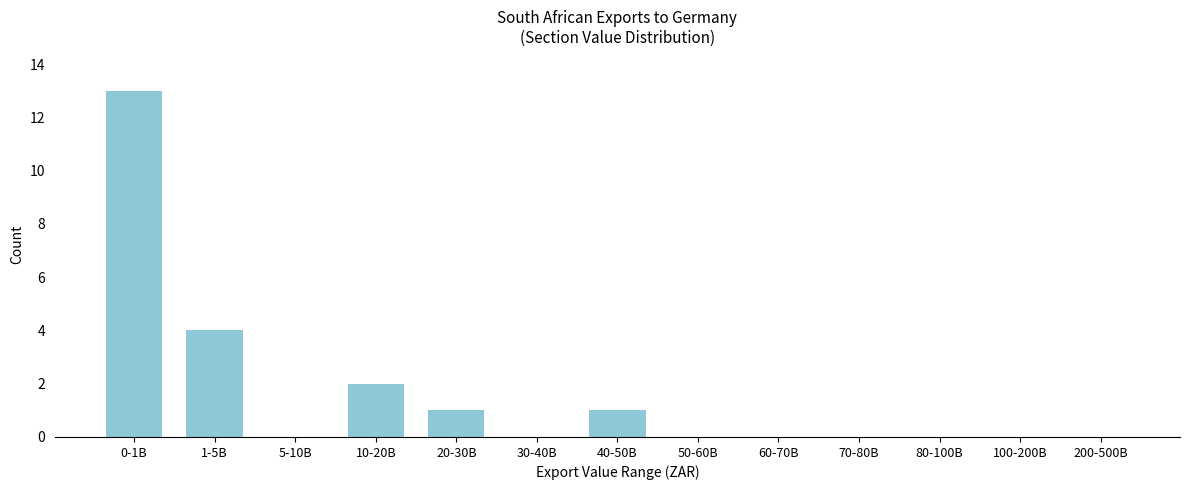

True or false: the data shows 7 at 60-70B.

False